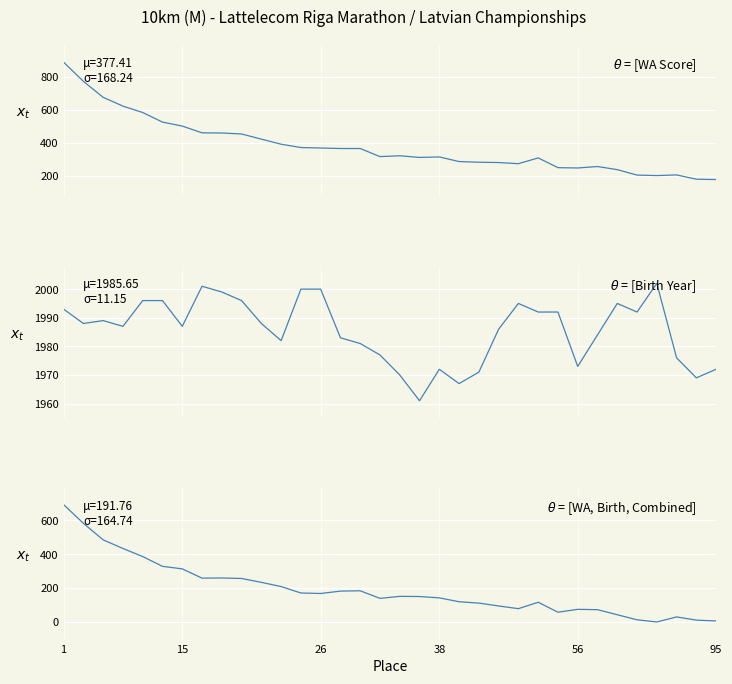

What is the difference between the second highest and minimum values in the $\theta$ = [WA Score] series?

595